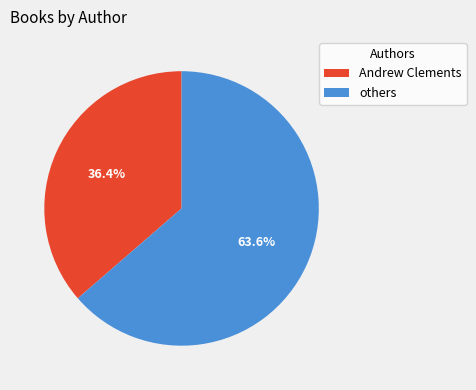

To the nearest percent, what is the difference between the largest and smallest slice percentages?

27%